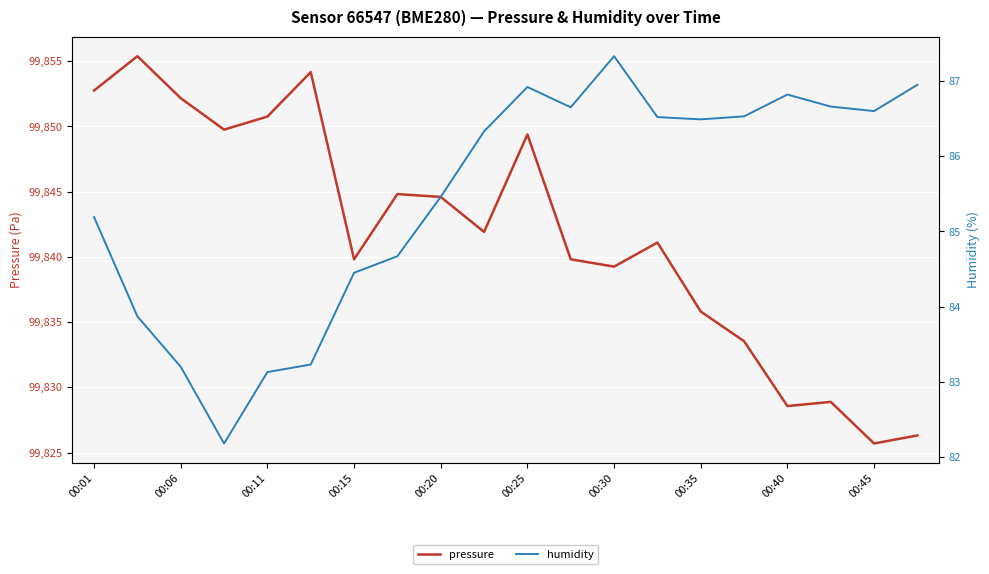

At which label does pressure reach its minimum?

00:45